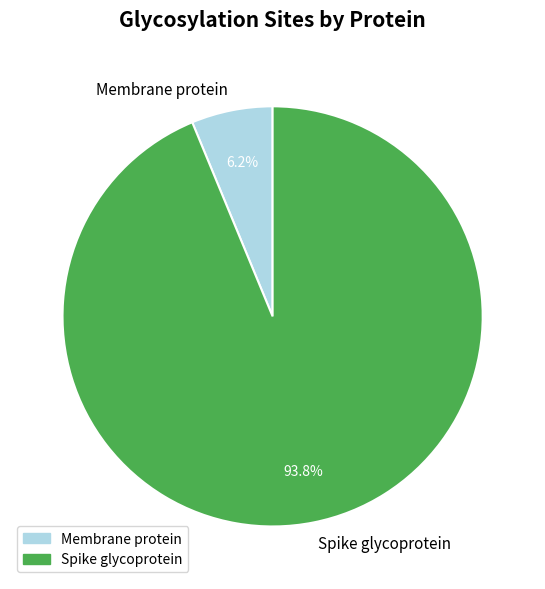

Which has a higher value, Membrane protein or Spike glycoprotein?

Spike glycoprotein